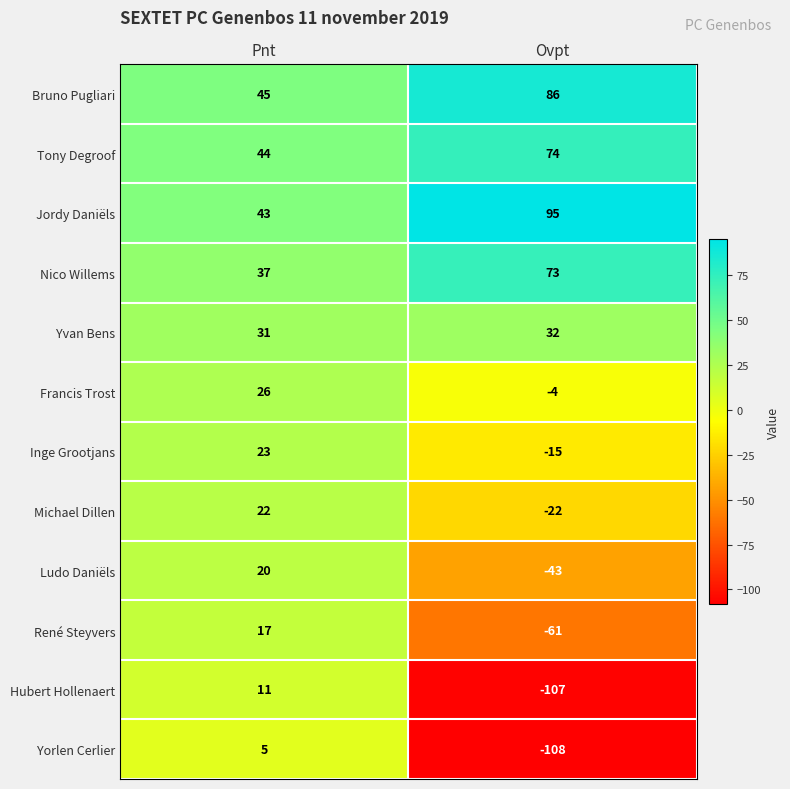

What is the average value of the Yvan Bens series?

32